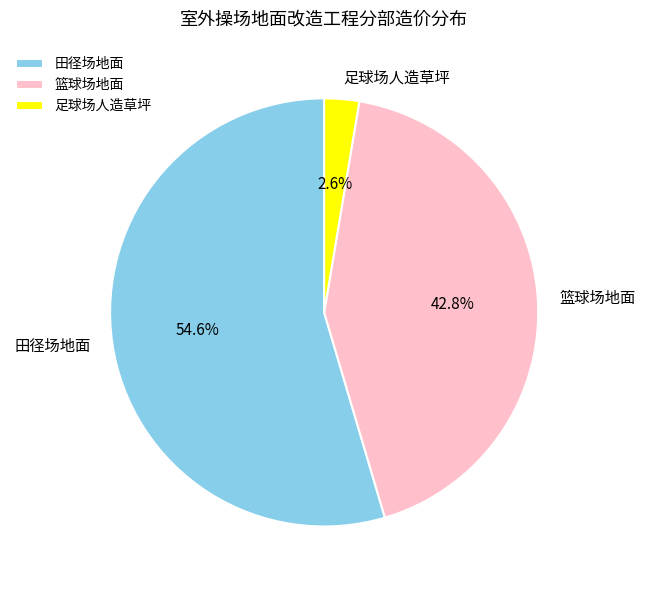

Is it true that 篮球场地面 is 37% of the pie?

False